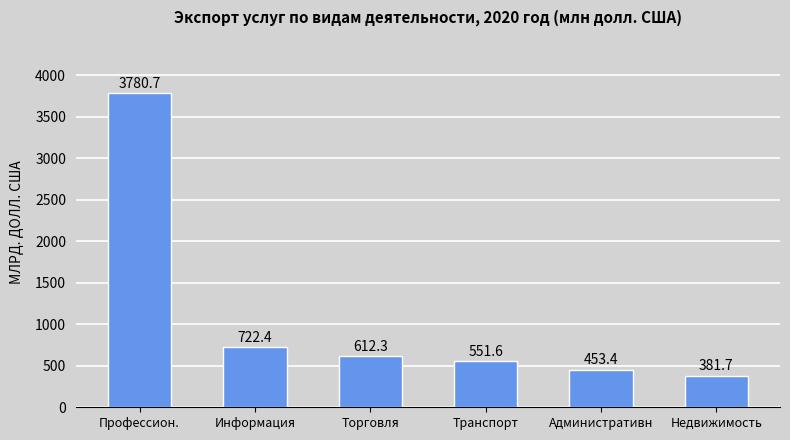

Where is the data nearest to the value 2081?

Информация